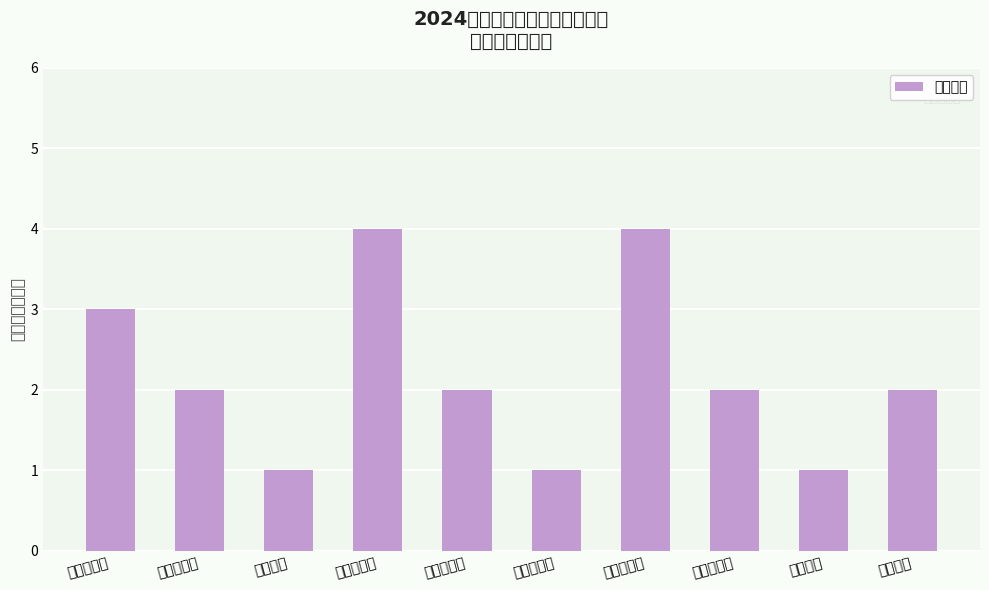

What is the difference between the maximum and minimum values?

3